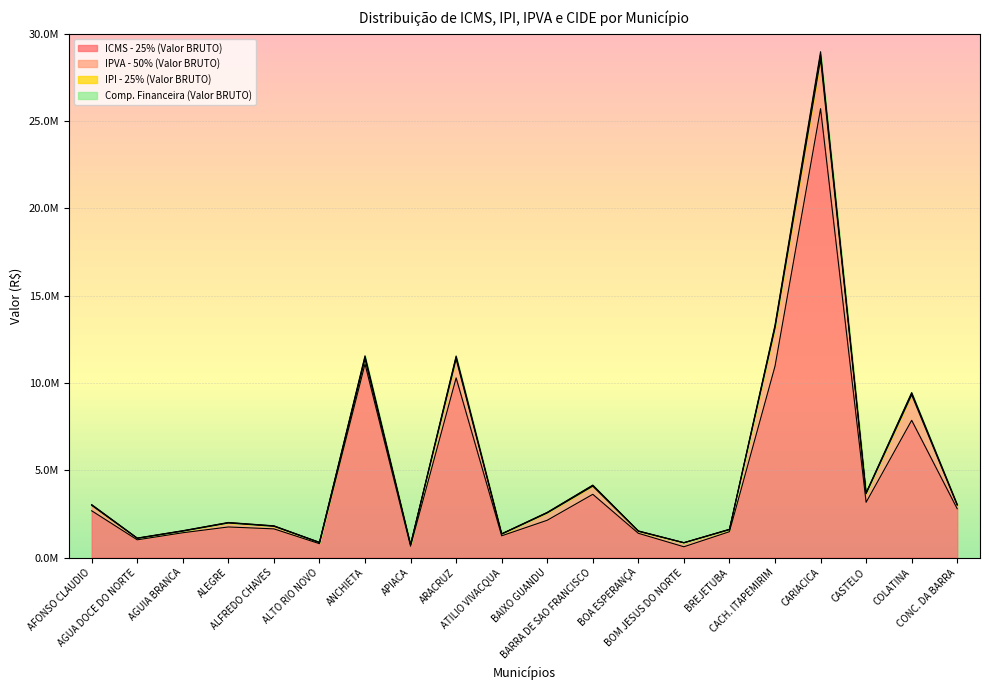

In IPI - 25% (Valor BRUTO), how many points are lower than both neighbors (excluding endpoints)?

6